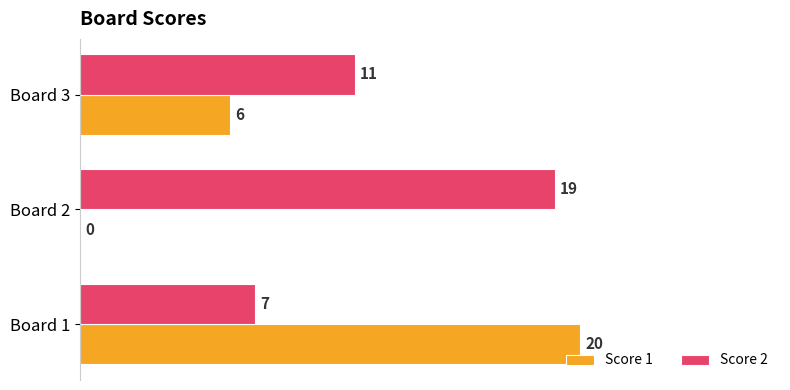

How many series are shown in this chart?

2